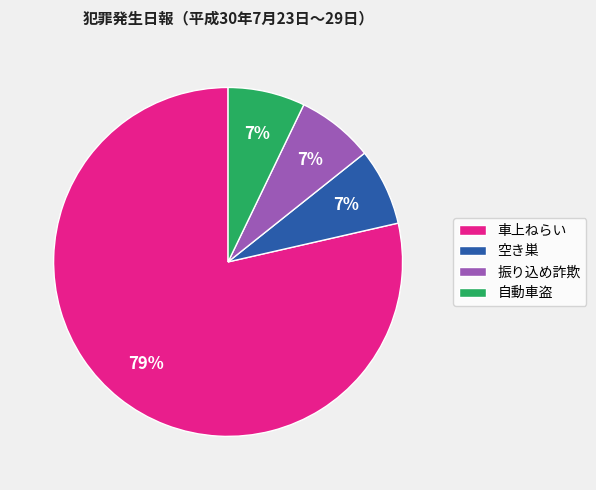

Which category has the biggest portion of the pie?

車上ねらい